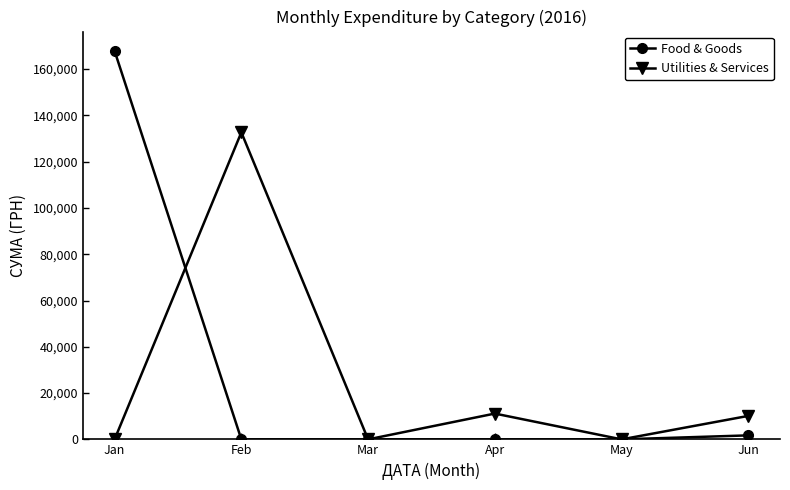

Rank the series by their maximum value, from highest to lowest.

Food & Goods, Utilities & Services